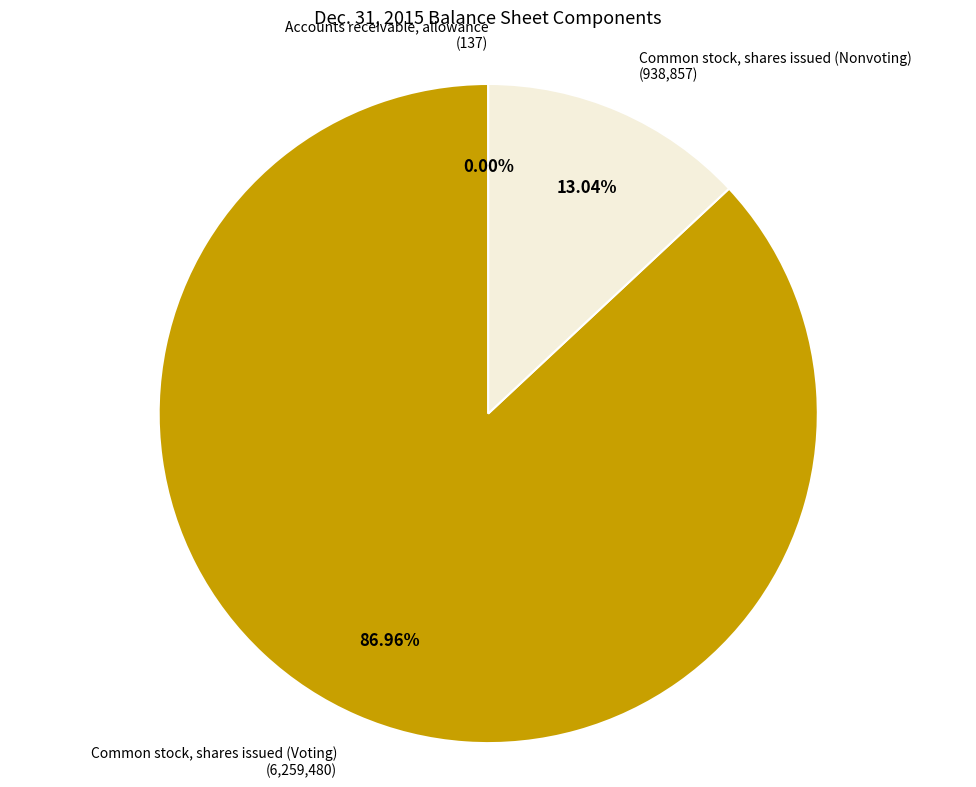

Which category has the biggest portion of the pie?

Common stock, shares issued (Voting)